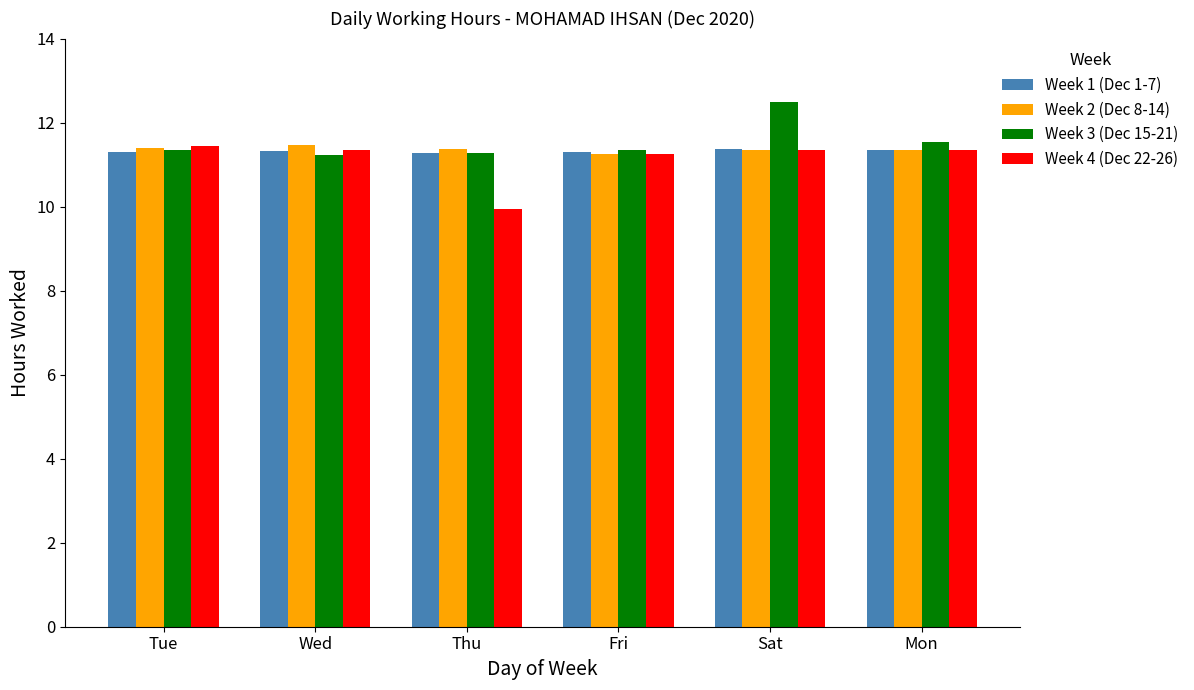

What position from the right is Fri?

3